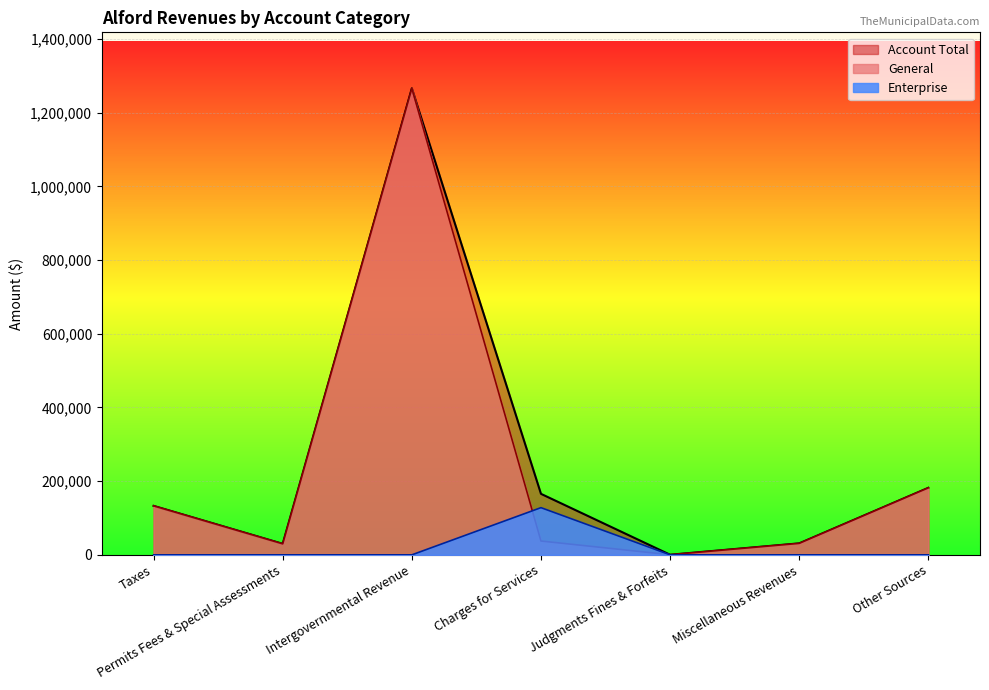

Which has a higher value, Miscellaneous Revenues or Taxes?

Taxes